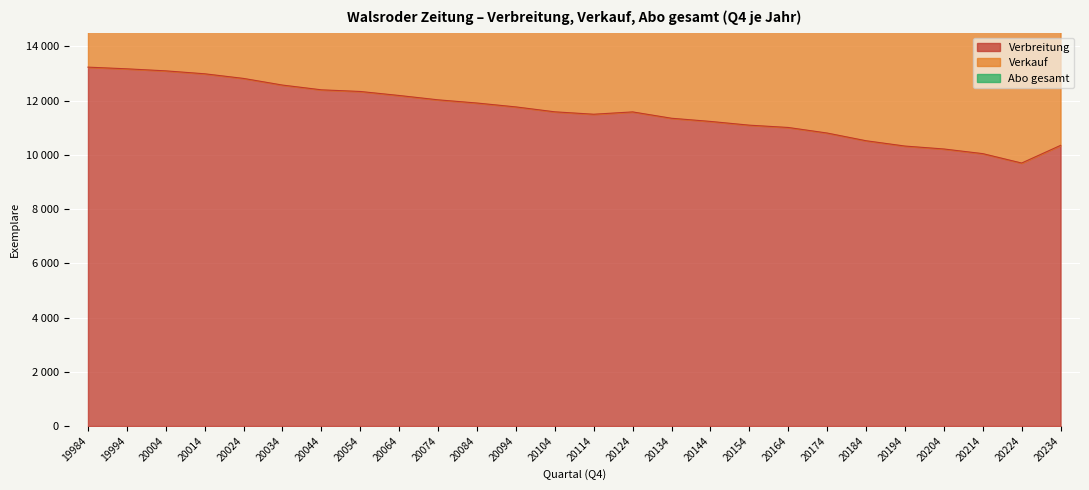

True or false: Verkauf and Verbreitung intersect in this chart.

False